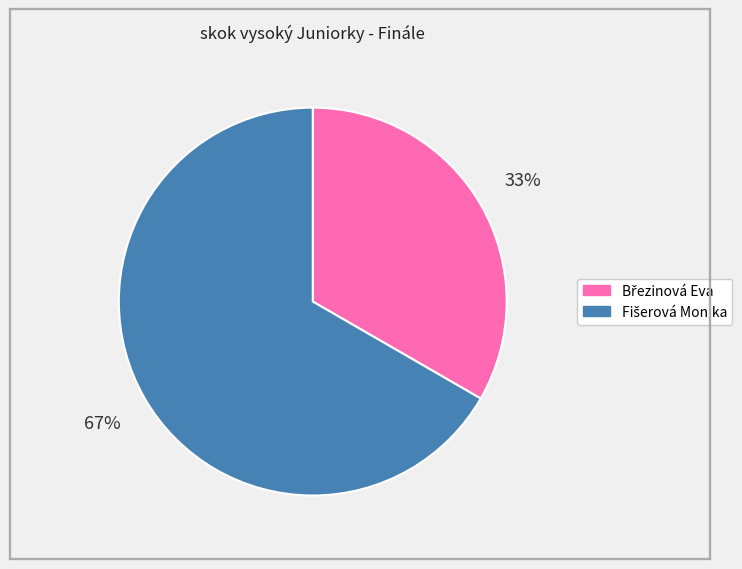

Is there a majority slice in this chart?

Yes